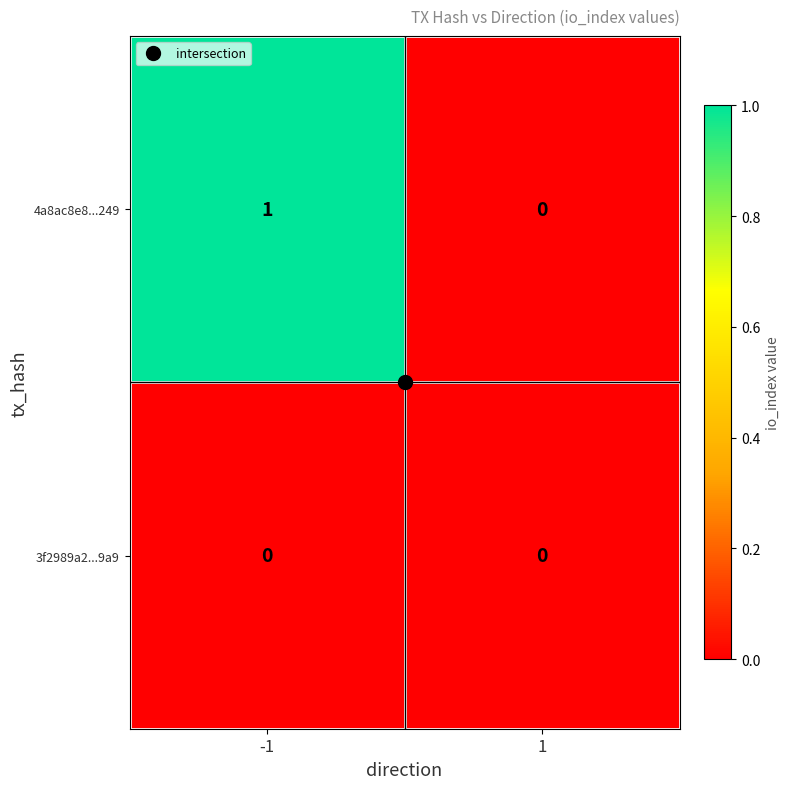

True or false: 3f2989a2...9a9 has a value of 0 at 1.

True